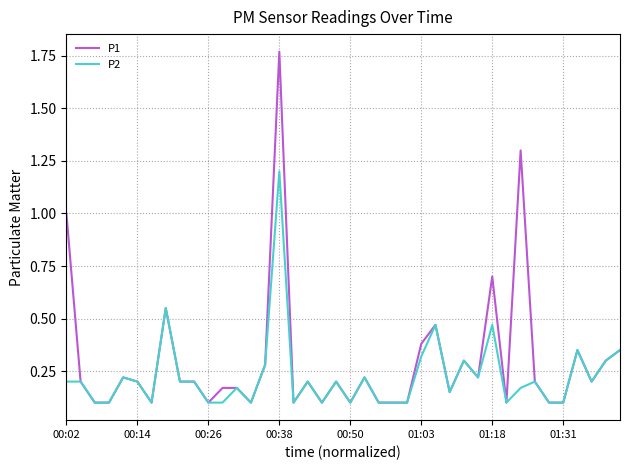

Rank the series by their maximum value, from lowest to highest.

P2, P1